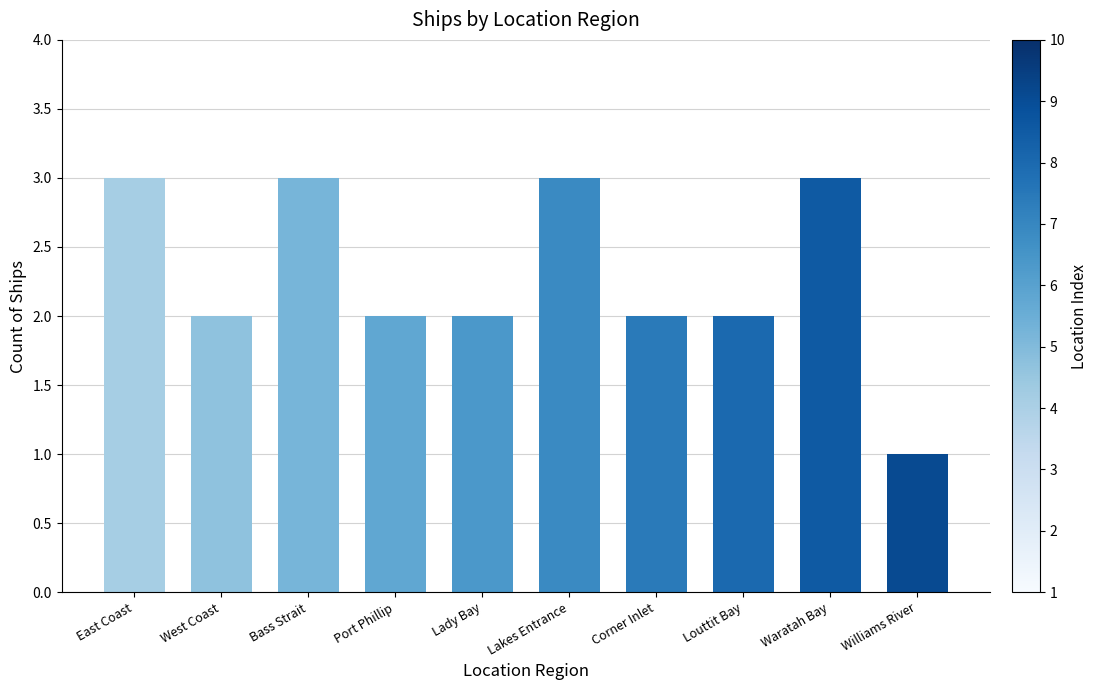

Reading left to right, extract all data points from this chart.

East Coast=3	West Coast=2	Bass Strait=3	Port Phillip=2	Lady Bay=2	Lakes Entrance=3	Corner Inlet=2	Louttit Bay=2	Waratah Bay=3	Williams River=1